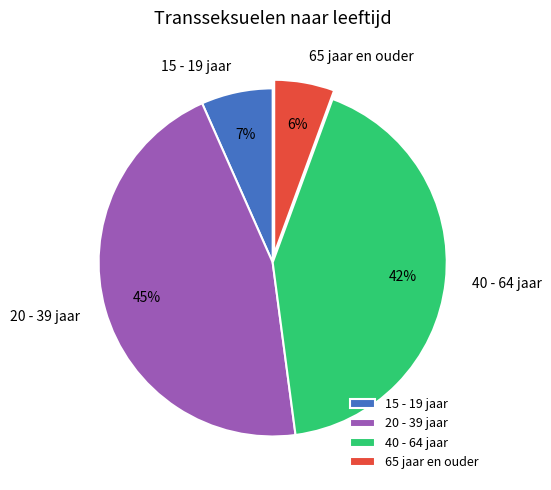

Combined, do 40 - 64 jaar and 65 jaar en ouder account for over 50%?

No